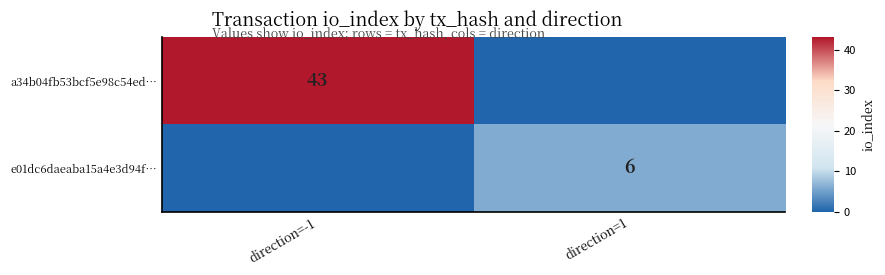

Which has a higher value, direction=1 or direction=-1?

direction=-1